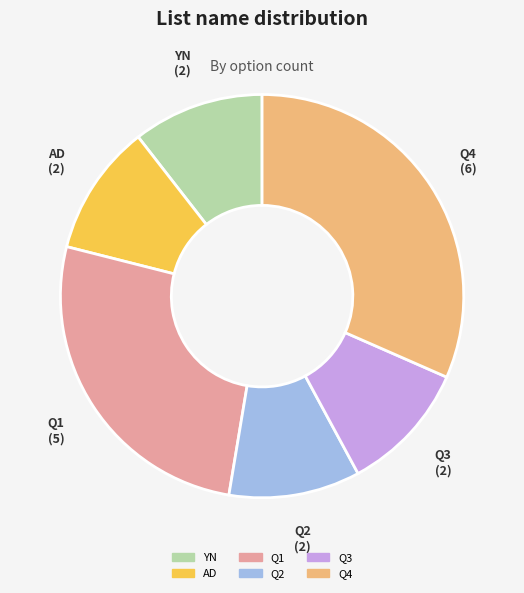

Which slice is the largest?

Q4